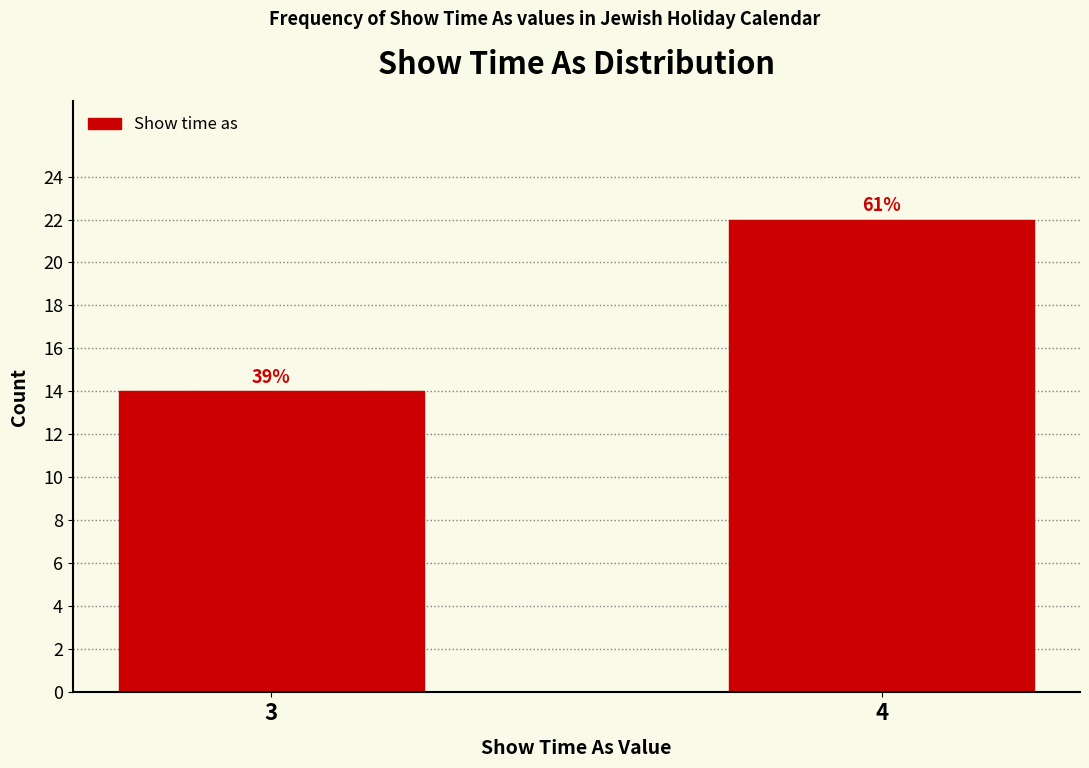

Are the bars horizontal?

No